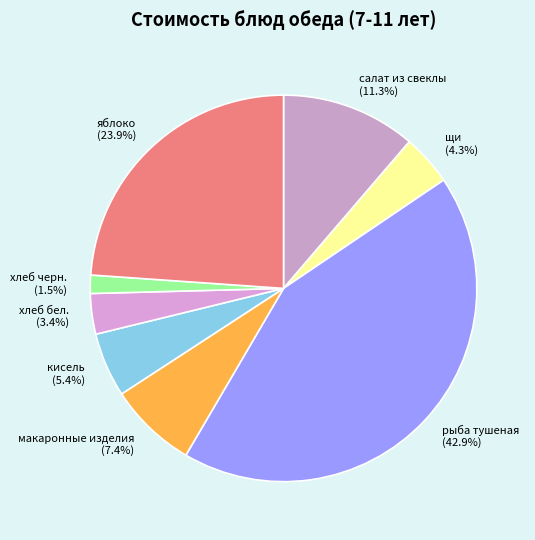

To the nearest percent, what is the combined percentage of хлеб черн. and яблоко?

25%